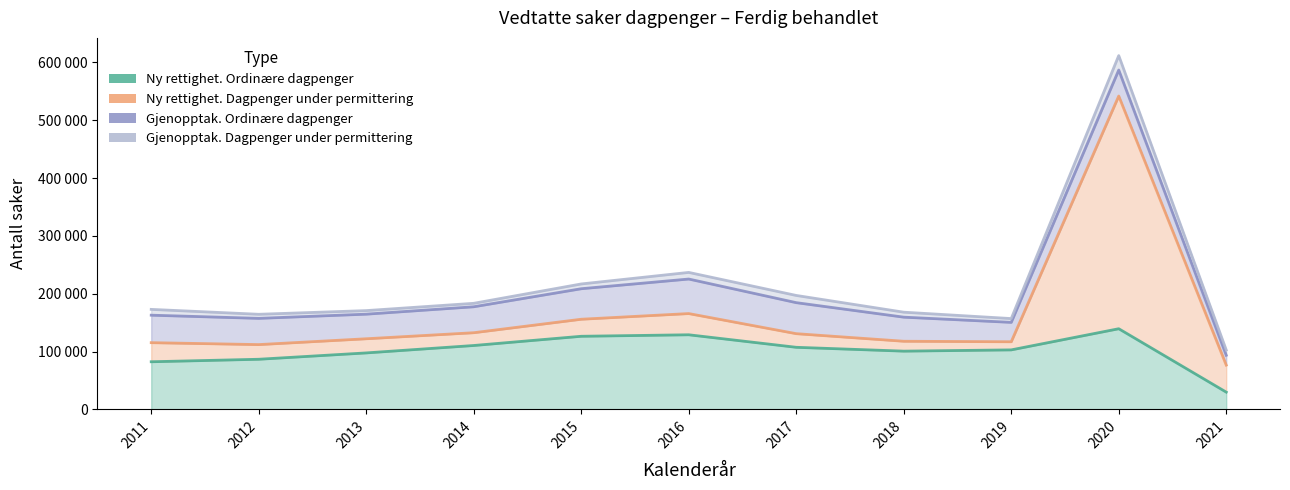

The Ny rettighet. Dagpenger under permittering series shows 12024 at 2017. True or false?

False